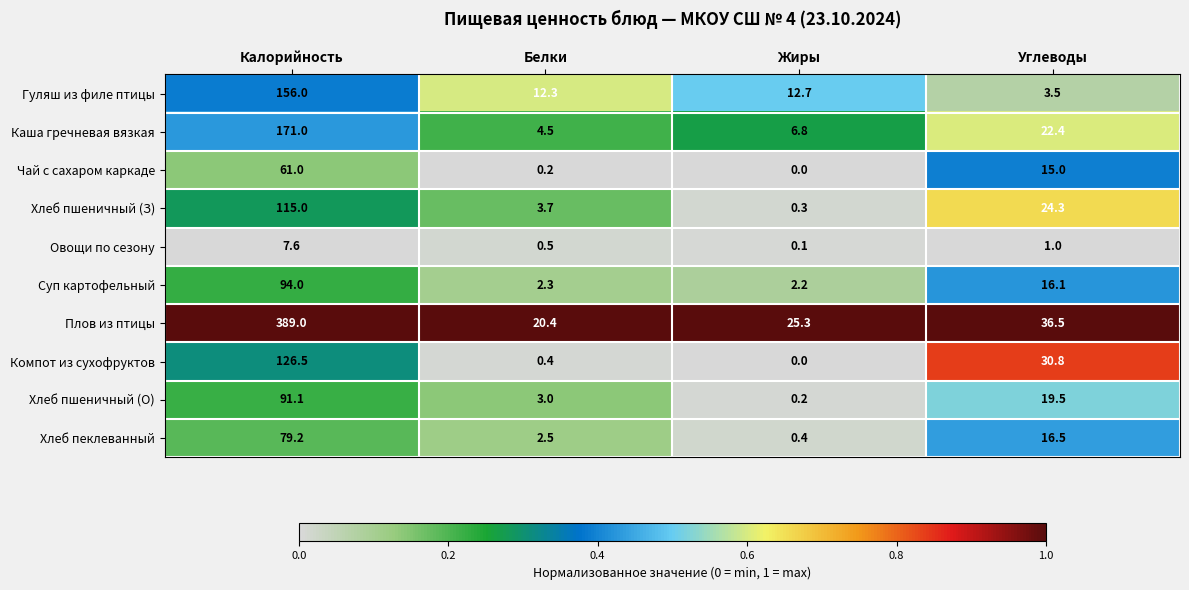

At which category is the sum across all series the highest?

Калорийность